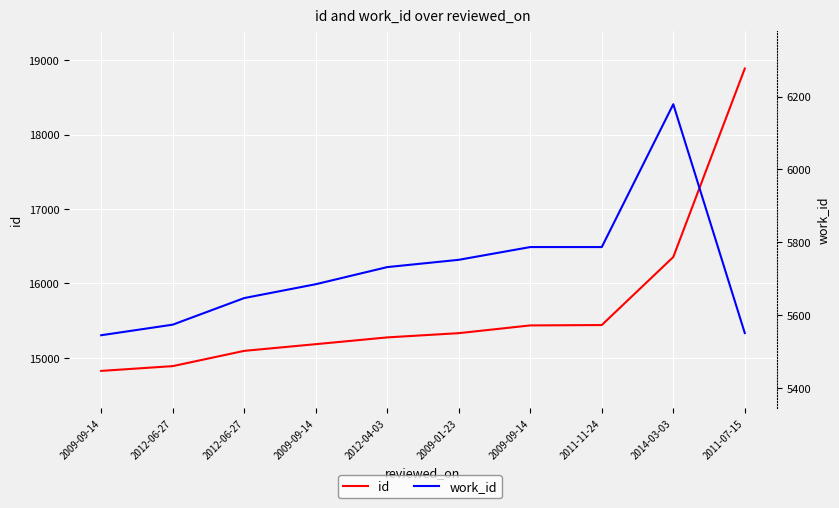

At how many categories does at least one series exceed 11246?

10